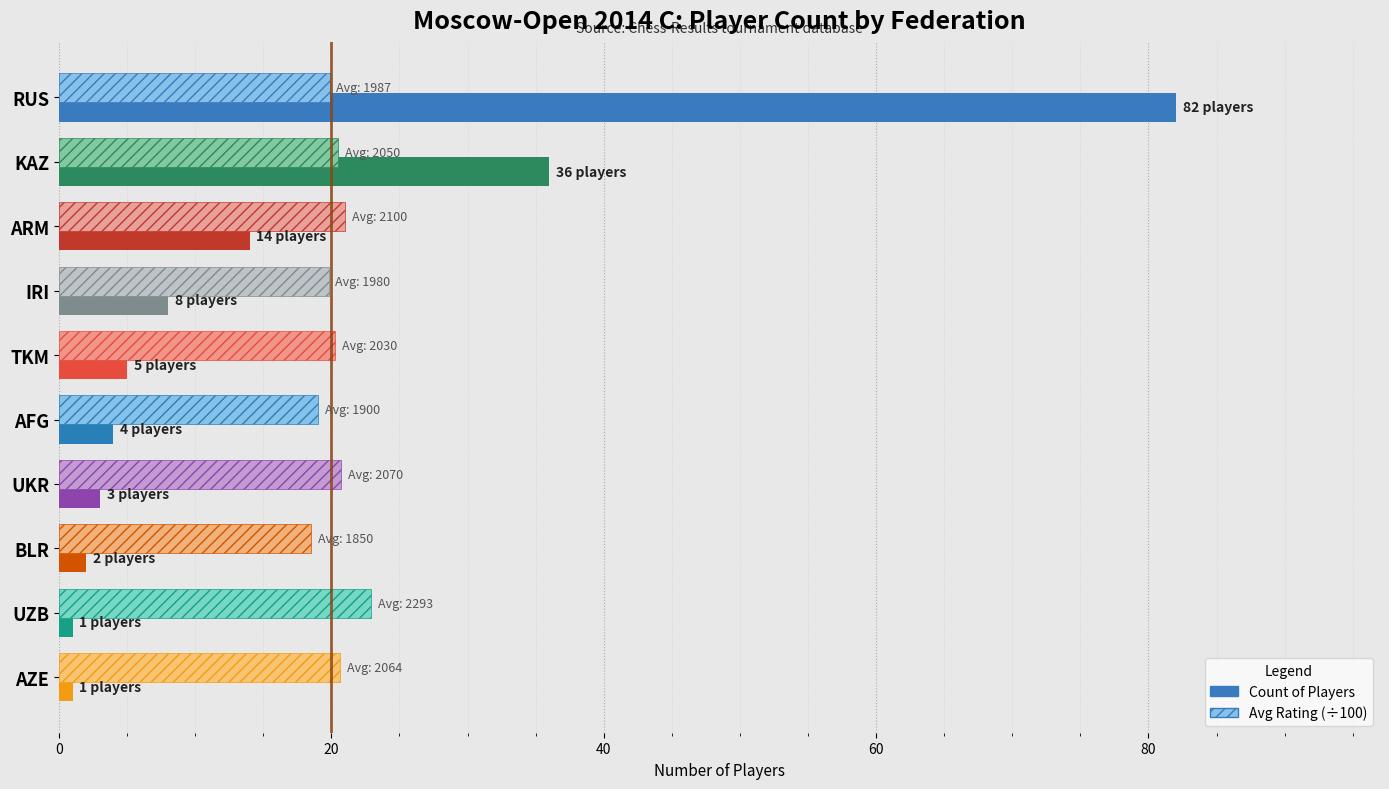

What is the average value?

16